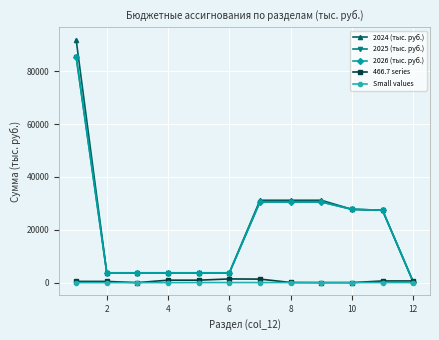

Which series has the widest spread of values?

2024 (тыс. руб.)